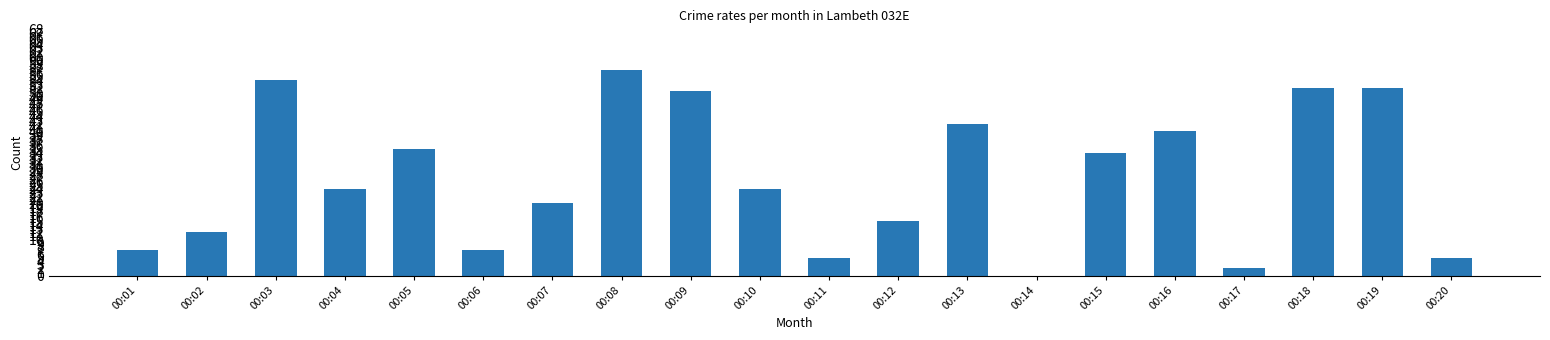

Reading left to right, what are all the values shown in this chart?

00:01=7	00:02=12	00:03=54	00:04=24	00:05=35	00:06=7	00:07=20	00:08=57	00:09=51	00:10=24	00:11=5	00:12=15	00:13=42	00:14=0	00:15=34	00:16=40	00:17=2	00:18=52	00:19=52	00:20=5